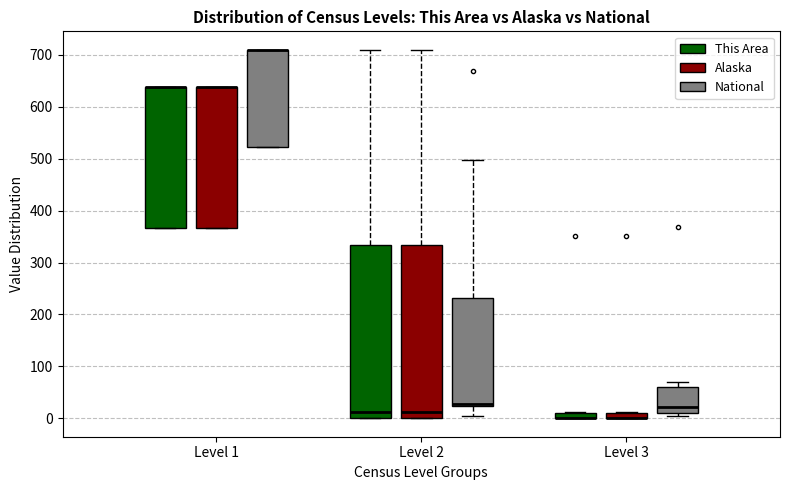

Where is the lower edge of the box for Level 2 (This Area) on the y-axis? The values are not printed on the chart, so give them approximately, as read against the axis.

0